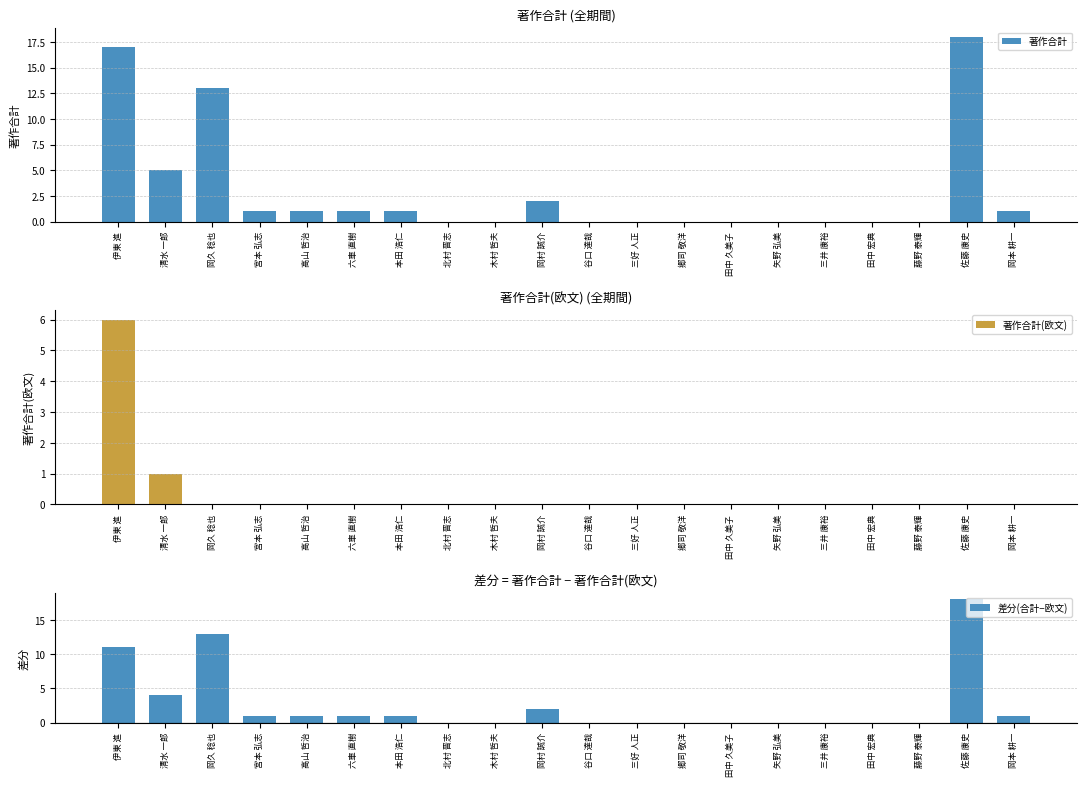

True or false: 著作合計 has a value of 2 at 岡村 誠介.

True